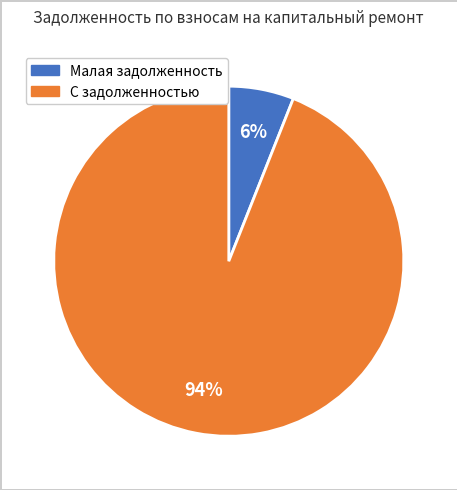

How many slices are in this pie chart?

2